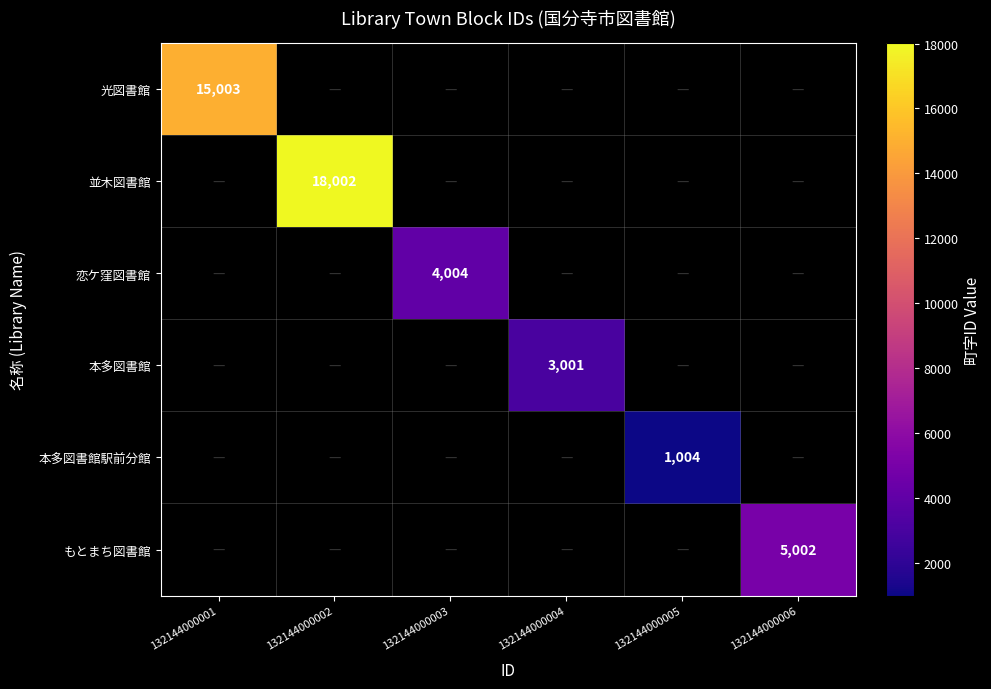

The value of 並木図書館 at 132144000002 is 12093. True or false?

False